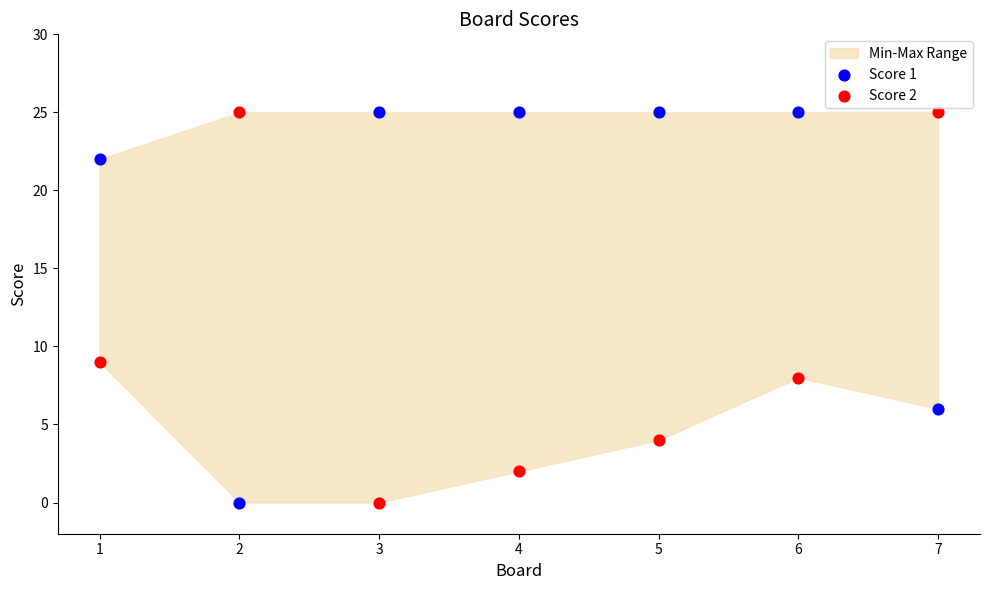

What is the X range (max minus min) for the scatter plot?

6